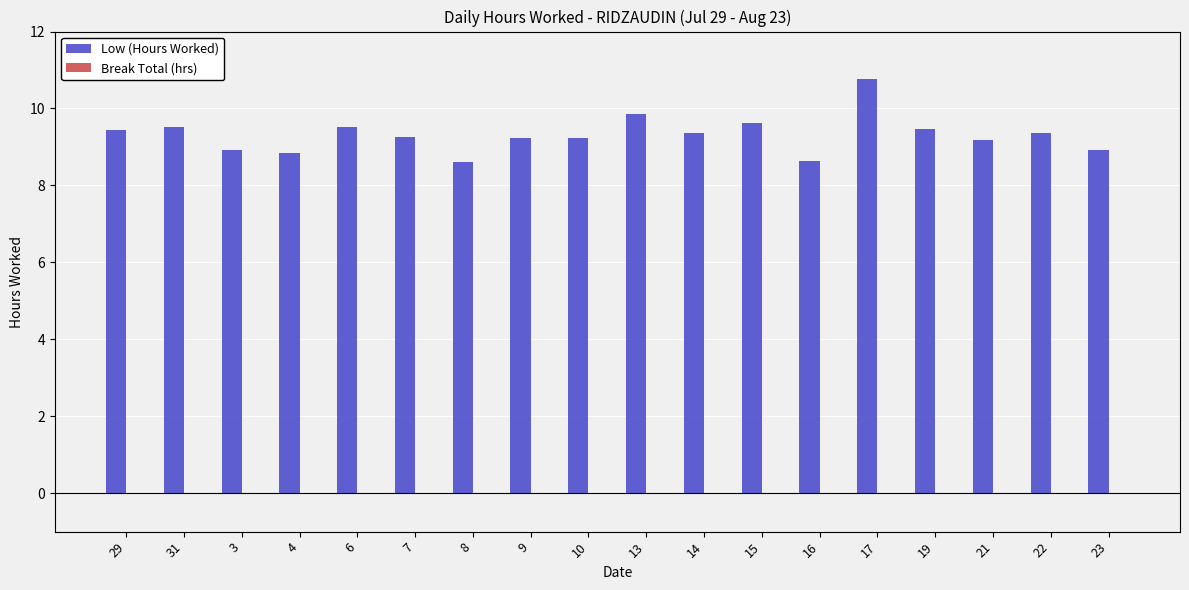

What position from the left is 6?

5